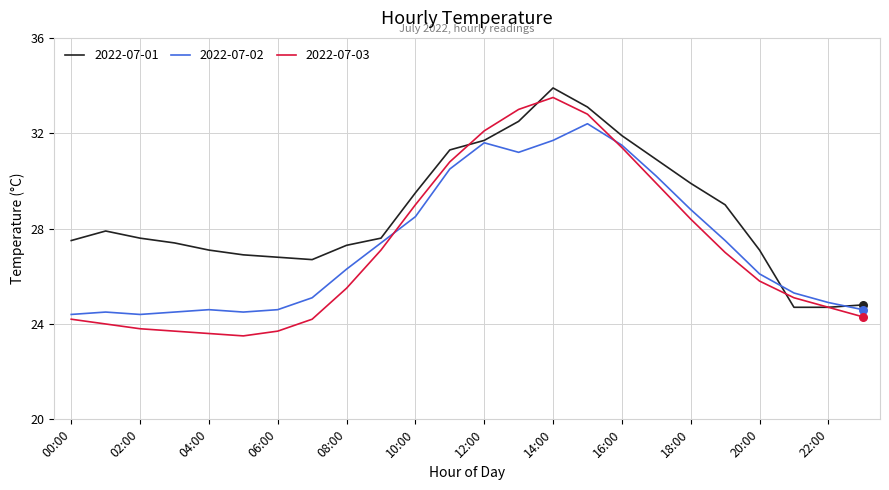

Which series has the widest spread of values?

2022-07-03